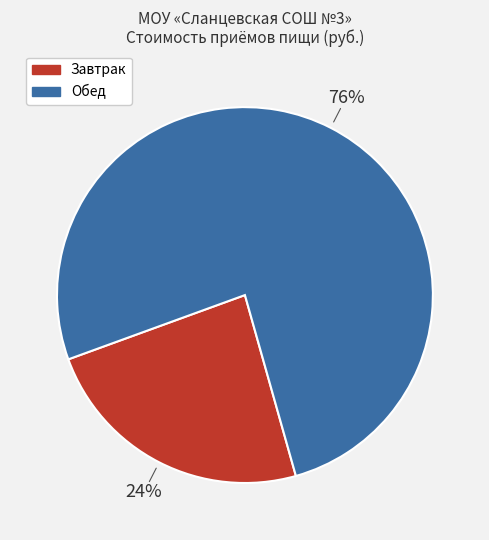

To the nearest percent, what is the difference between the largest and smallest slice percentages?

52%